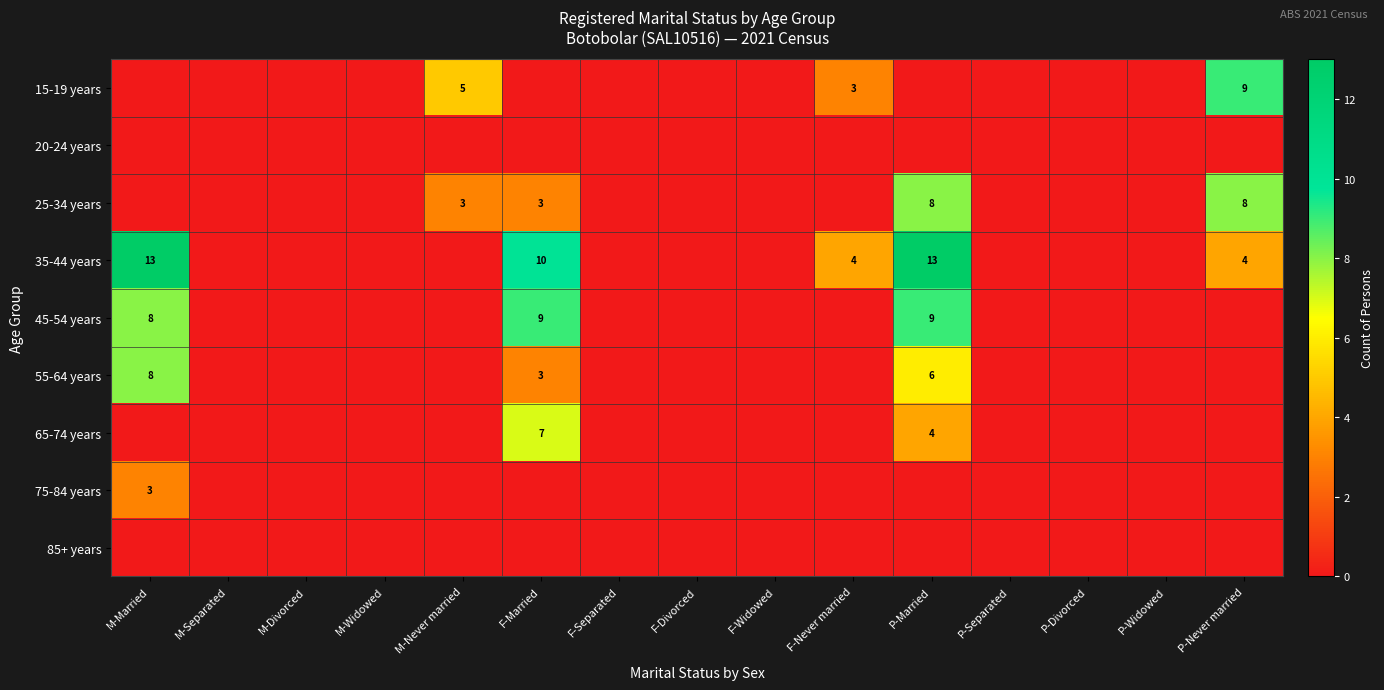

What is the spread (max minus min) of values at M-Married?

13